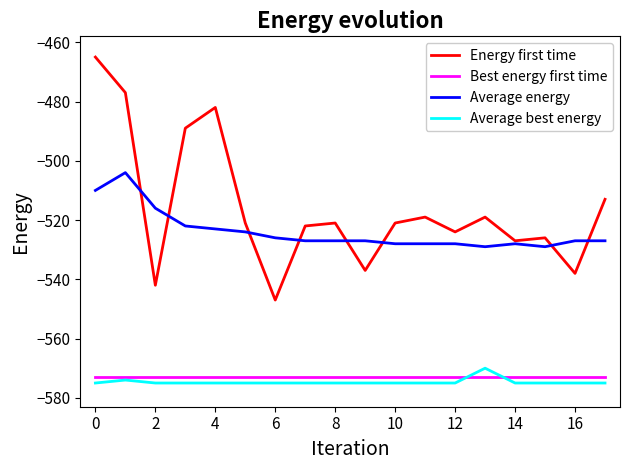

True or false: Average energy and Average best energy intersect in this chart.

False